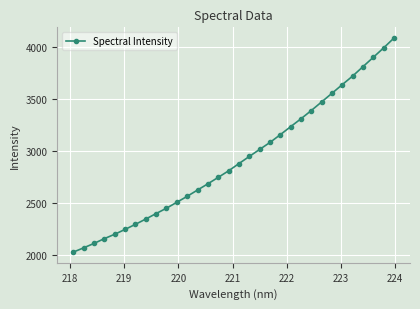

True or false: there are more than 2 points higher than both neighbors.

False